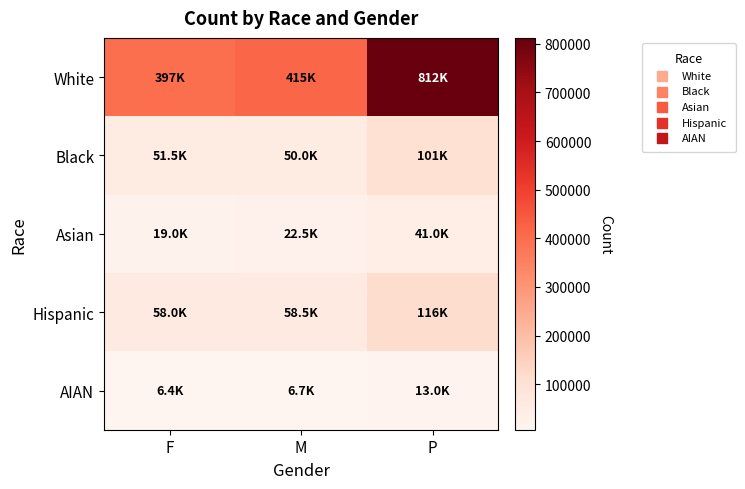

How many categories are shown in the chart?

3